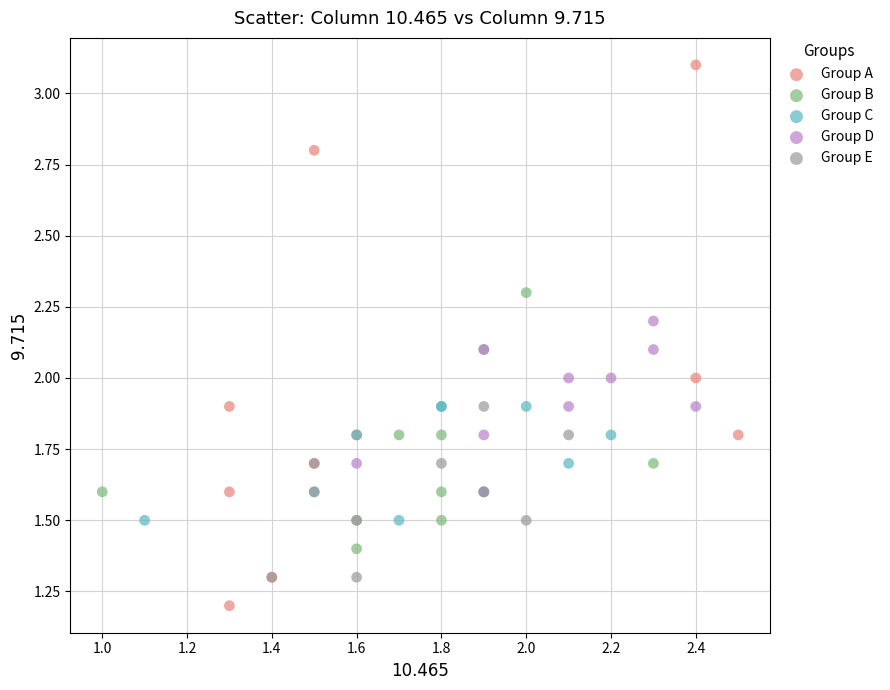

Which series contains the highest Y value?

Group A